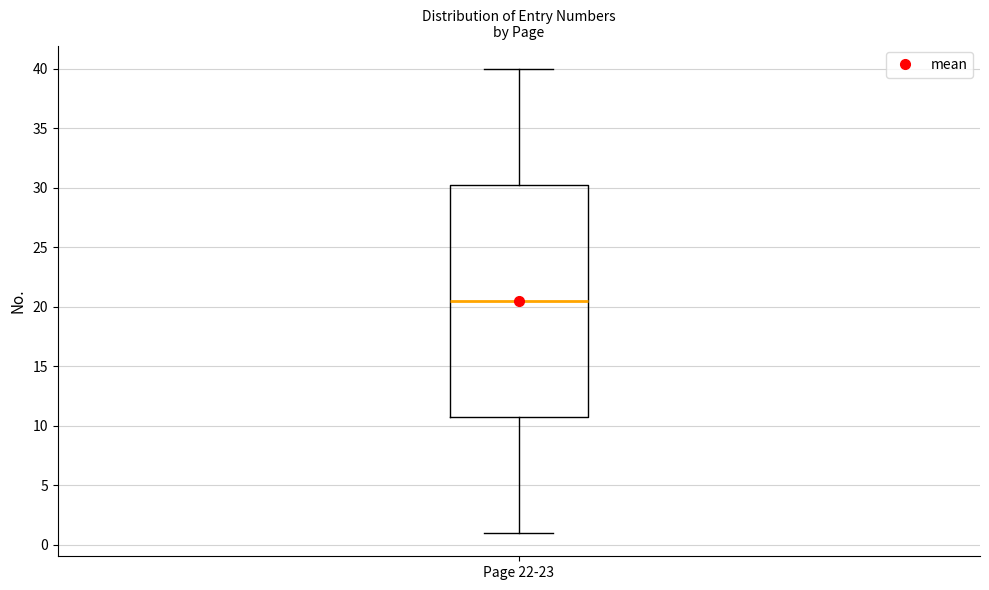

Where is the lower edge of the box for Page 22-23 on the y-axis? The values are not printed on the chart, so give them approximately, as read against the axis.

11.0